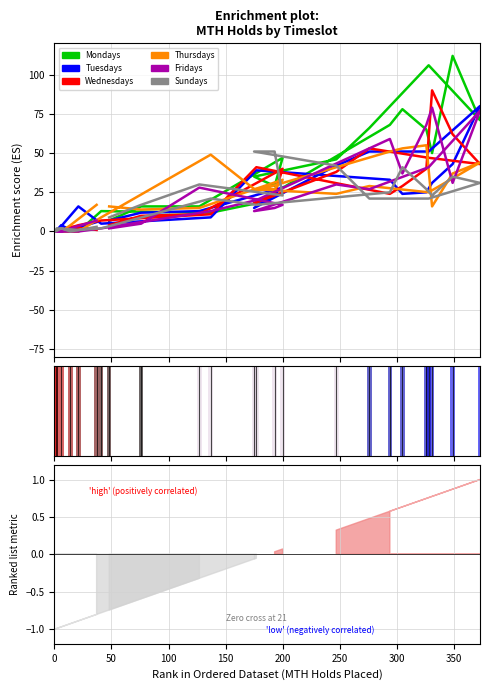

Is it true that Fridays equals 45 at 13?

False